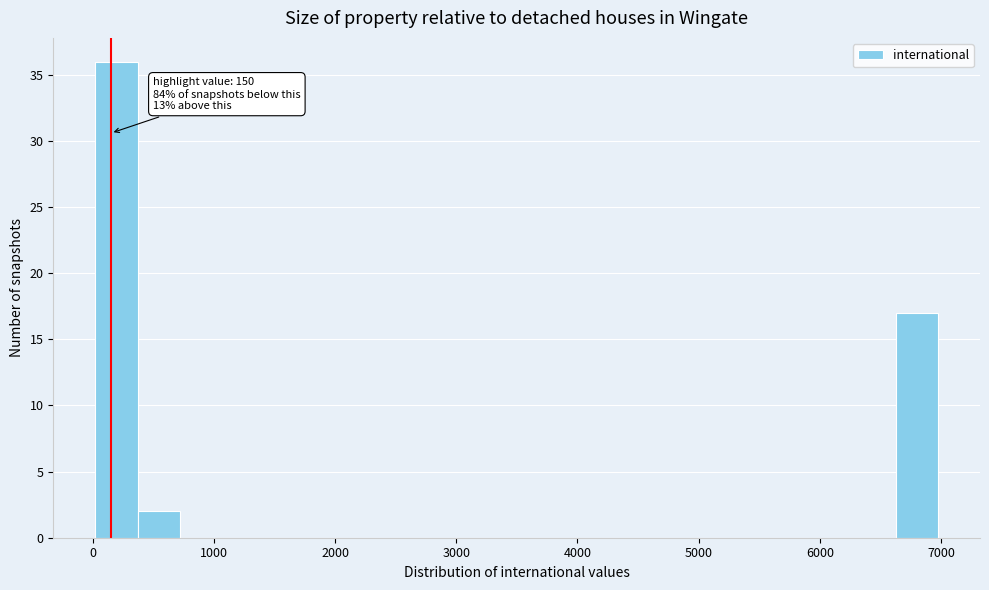

Read against the x-axis, roughly where is the centre of the tallest bar?

200